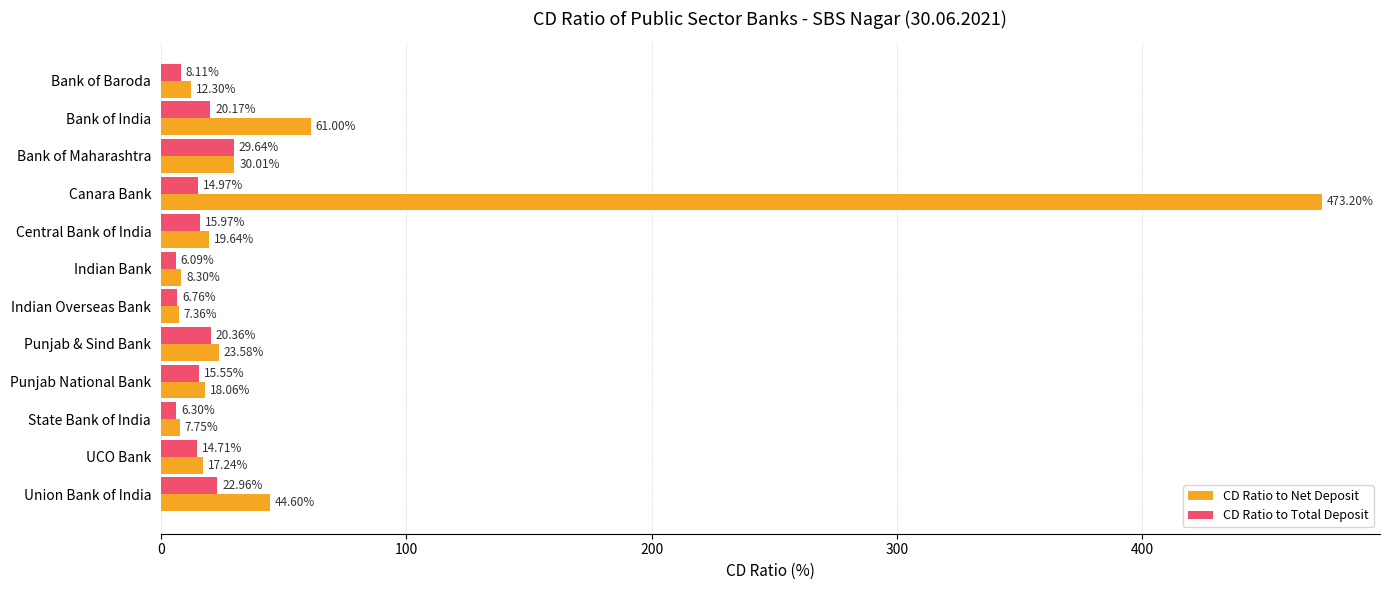

At which category does the chart reach its peak across all series?

Canara Bank